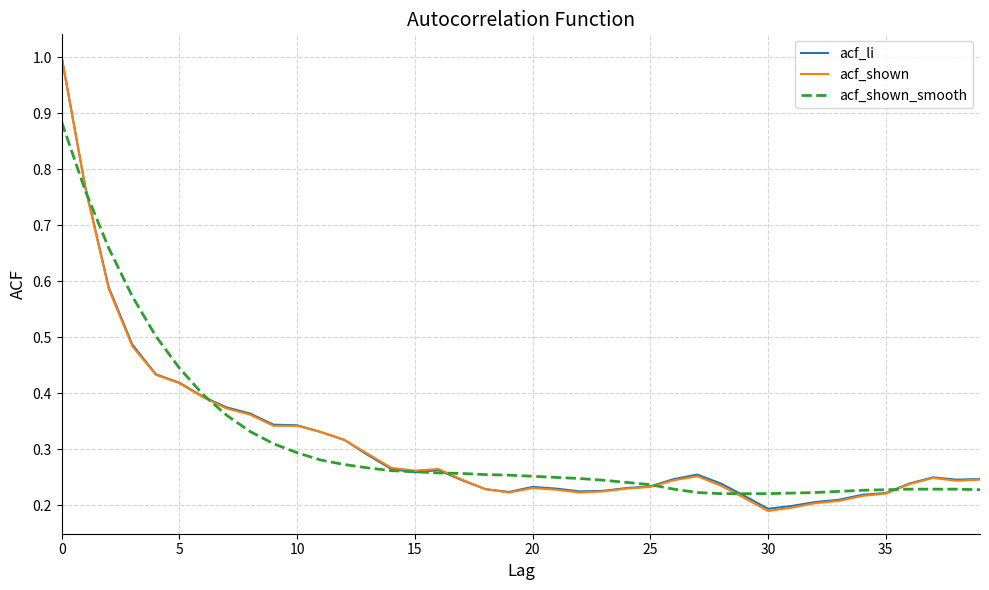

Which series has the widest spread of values?

acf_shown